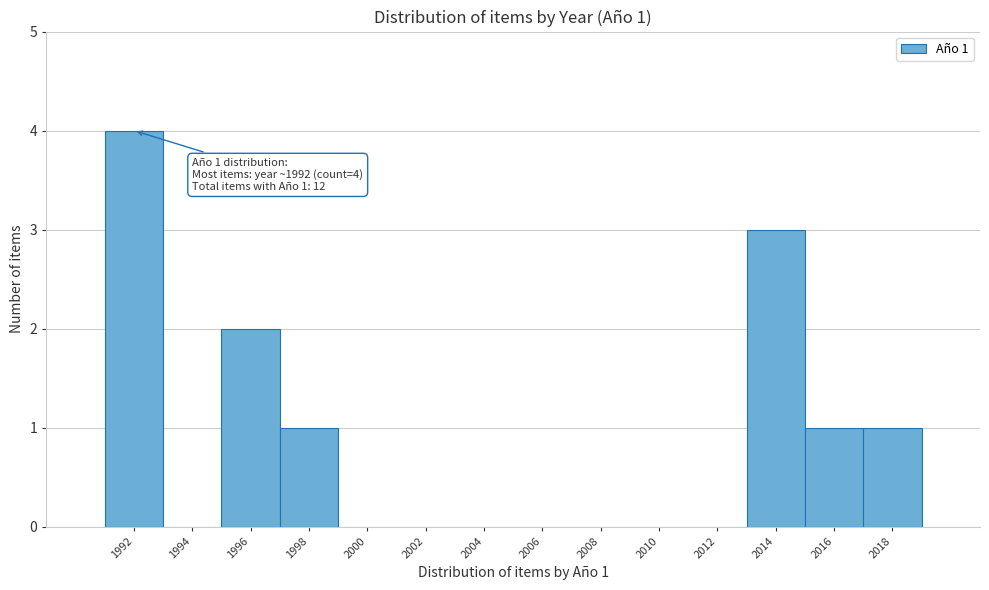

Over which range of the x-axis is the bar tallest?

1991 to 1993